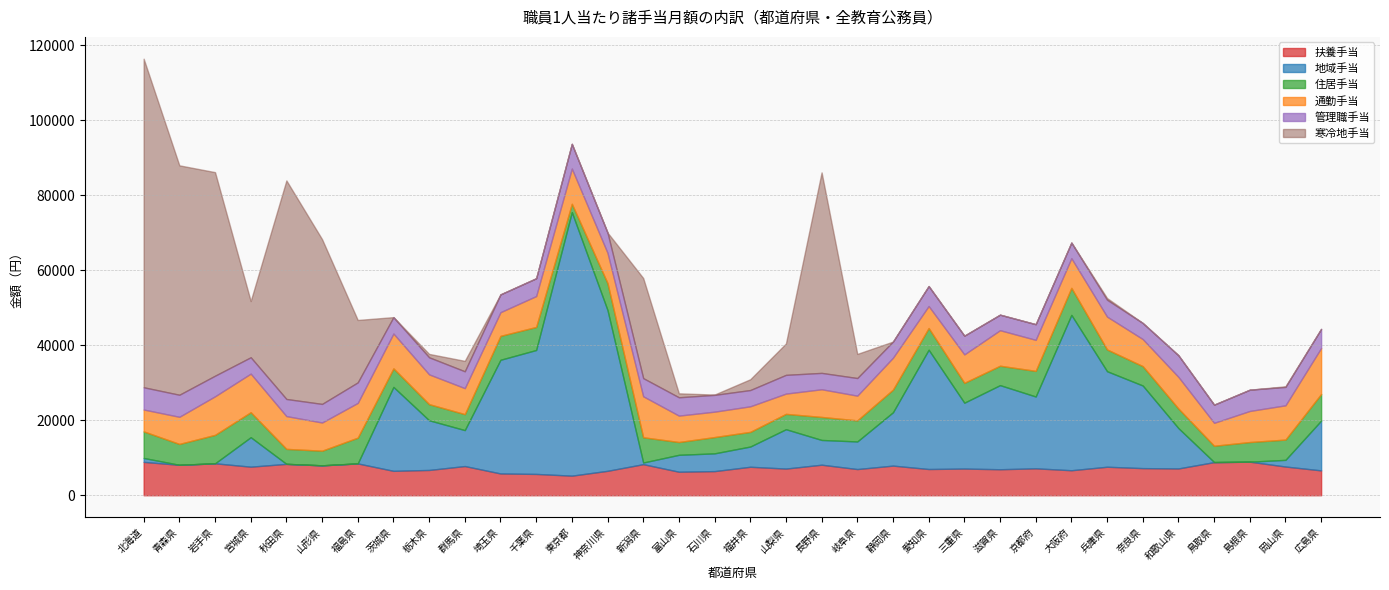

Reading left to right, transcribe all the data shown in this chart.

扶養手当: 8894	8115	8515	7617	8368	7976	8483	6510	6743	7785	5811	5684	5224	6513	8287	6270	6434	7593	7112	8143	6982	7901	6994	7117	6932	7178	6667	7600	7232	7145	8832	8948	7658	6628
地域手当: 1046	0	1	7858	0	0	9	22365	13242	9580	30301	33038	70243	42851	435	4509	4734	5392	10492	6597	7357	14222	31799	17552	22421	19146	41415	25464	22019	10751	17	0	1776	13274
住居手当: 7083	5565	7580	6661	3991	3899	6864	4949	4293	4260	6376	6138	2229	7185	6732	3409	4344	3908	4089	6134	5621	6033	5787	5294	5170	6827	7214	5797	5167	5211	4341	5237	5403	7089
通勤手当: 5831	7232	10283	10287	8740	7515	9258	9292	7943	6925	6312	8235	9400	8081	10930	7042	6770	6816	5405	7379	6589	8505	5865	7584	9471	8277	7902	8761	7217	8441	6115	8283	9136	12272
管理職手当: 5931	5874	5490	4358	4563	4955	5472	4366	4551	4492	4748	4749	6586	5395	4836	4884	4473	4333	4991	4362	4695	4302	5321	4990	4144	4173	4168	4500	4292	5769	4844	5672	4899	5091
寒冷地手当: 87585	61158	54265	14988	58262	43916	16640	0	904	2781	0	0	0	0	26689	1053	88	2877	8365	53448	6431	0	0	0	0	0	0	447	0	0	0	0	173	5